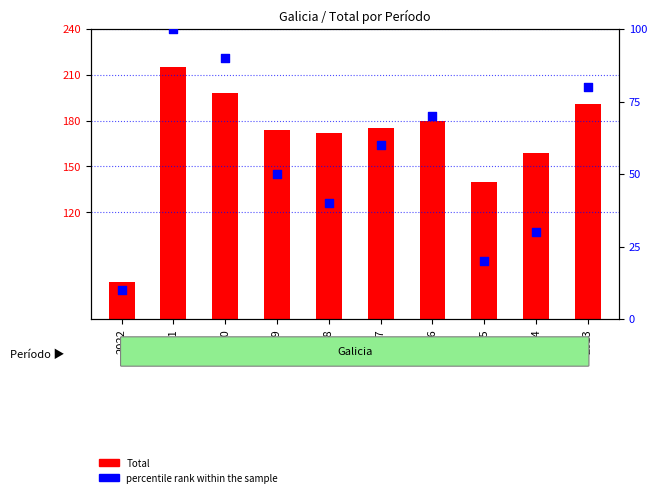

What is the total value across all series at 2016?

200